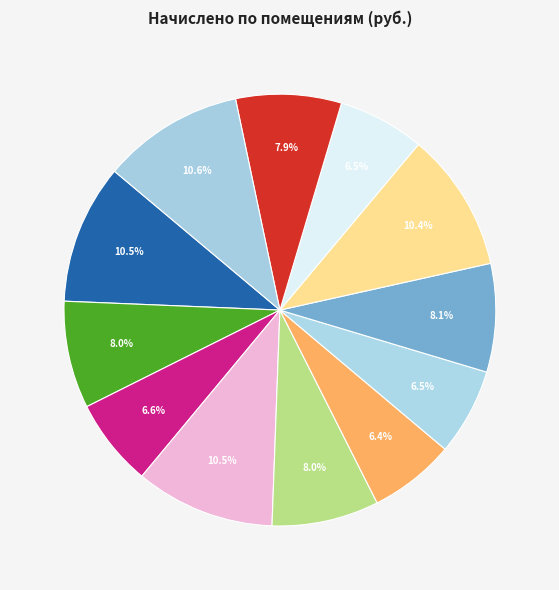

Which slice is the smallest?

6